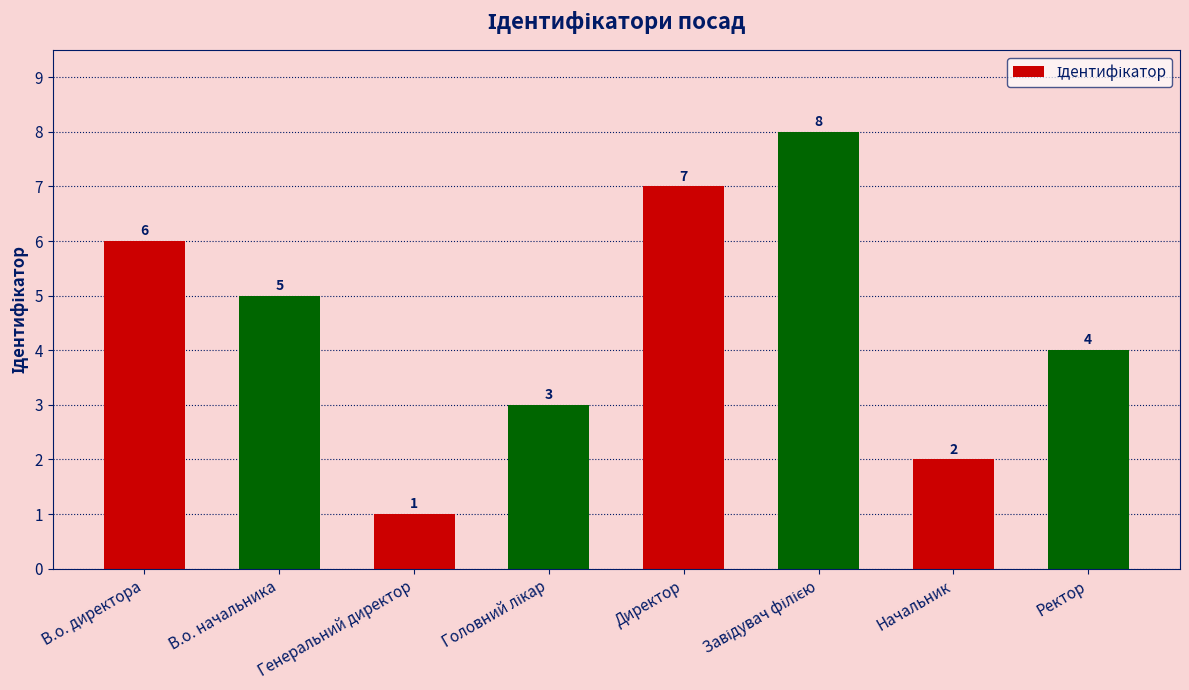

Reading left to right, what are all the values shown in this chart?

6	5	1	3	7	8	2	4